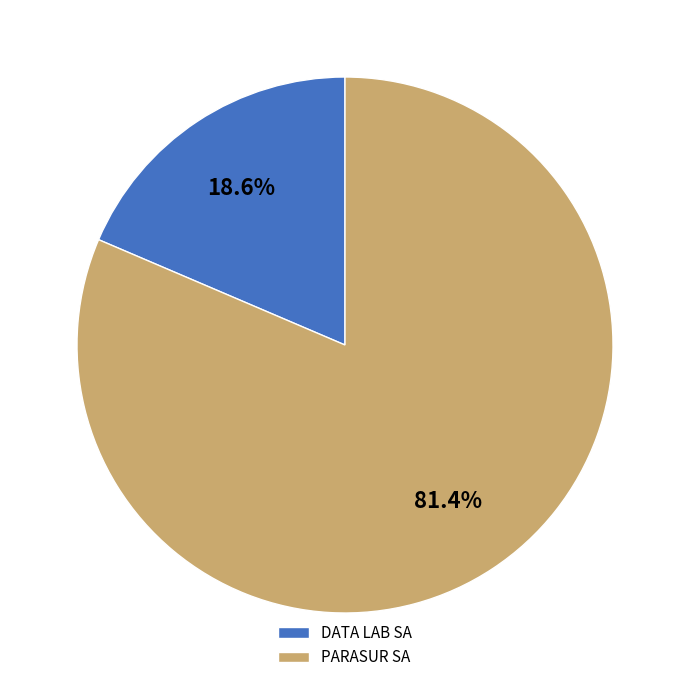

True or false: DATA LAB SA accounts for 31% of the total.

False